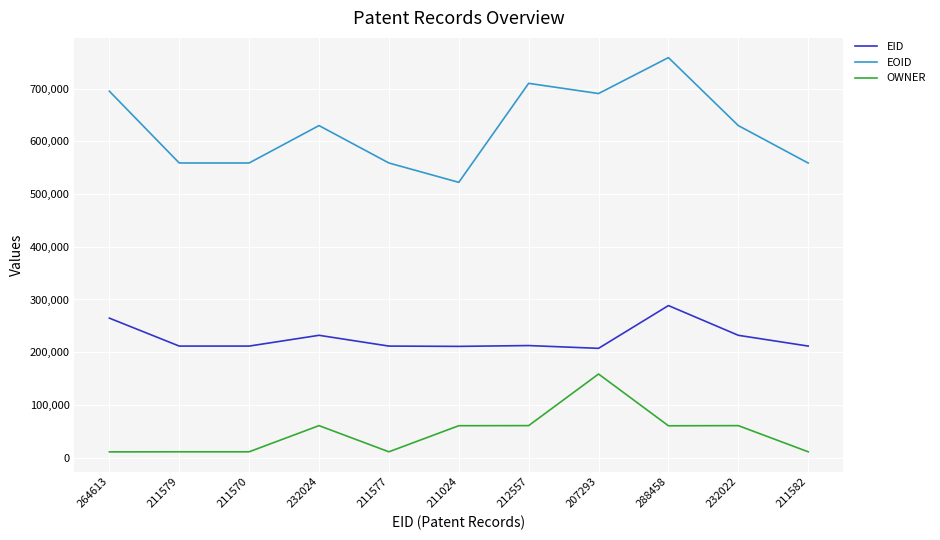

Which series has the largest range (max minus min)?

EOID